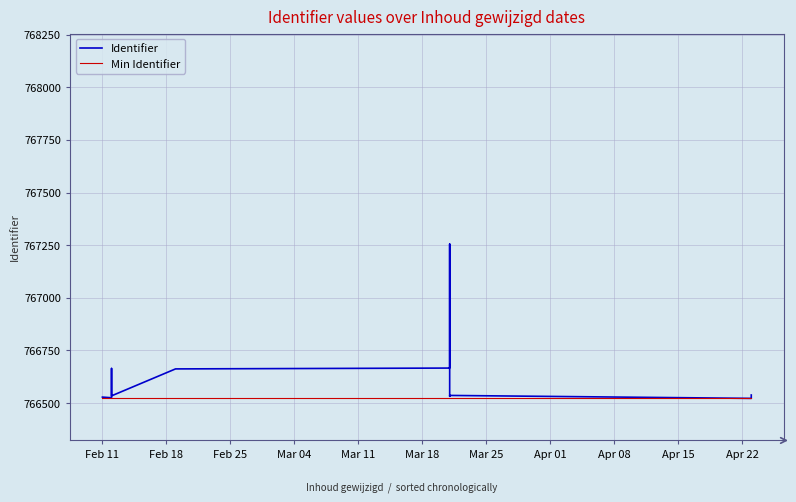

What is the total value across all series at Mar 04?

1533186